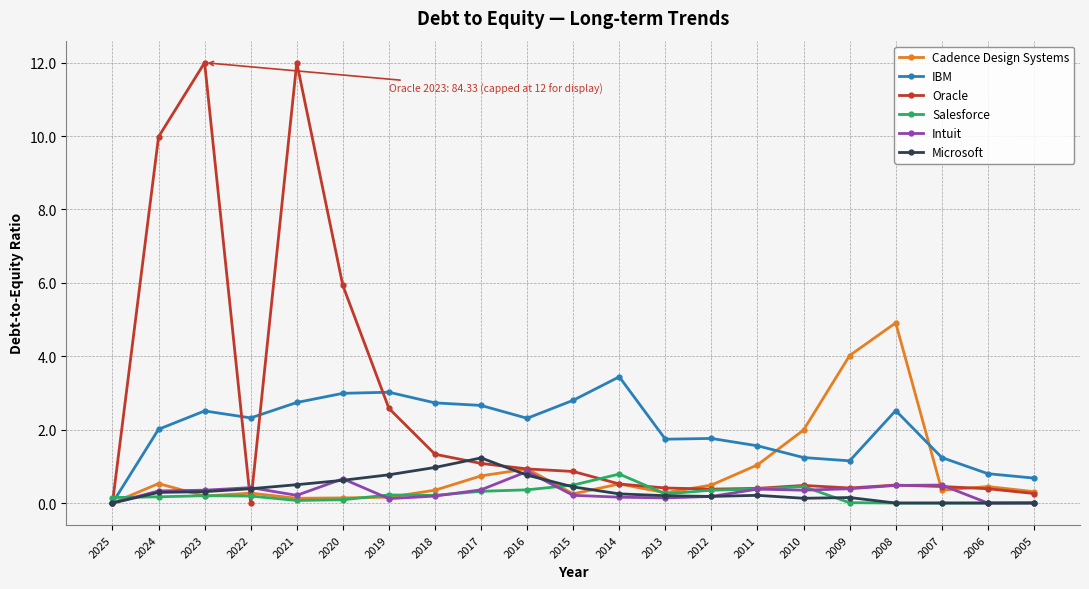

At how many categories does at least one series exceed 6?

3